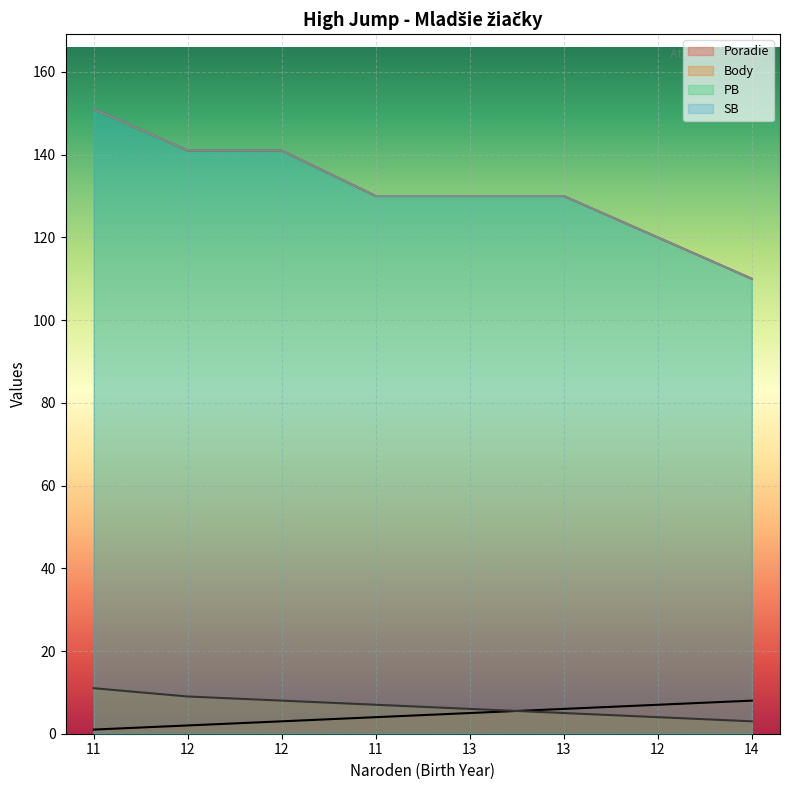

Reading left to right, extract all data points from this chart.

Poradie: 1	2	3	4	5	6	7	8
Body: 11	9	8	7	6	5	4	3
PB: 151	141	141	130	130	130	120	110
SB: 151	141	141	130	130	130	120	110